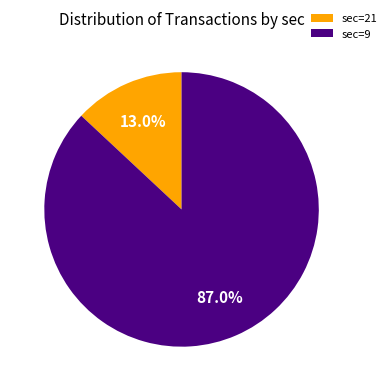

Does sec=9 represent more than half of the total?

Yes